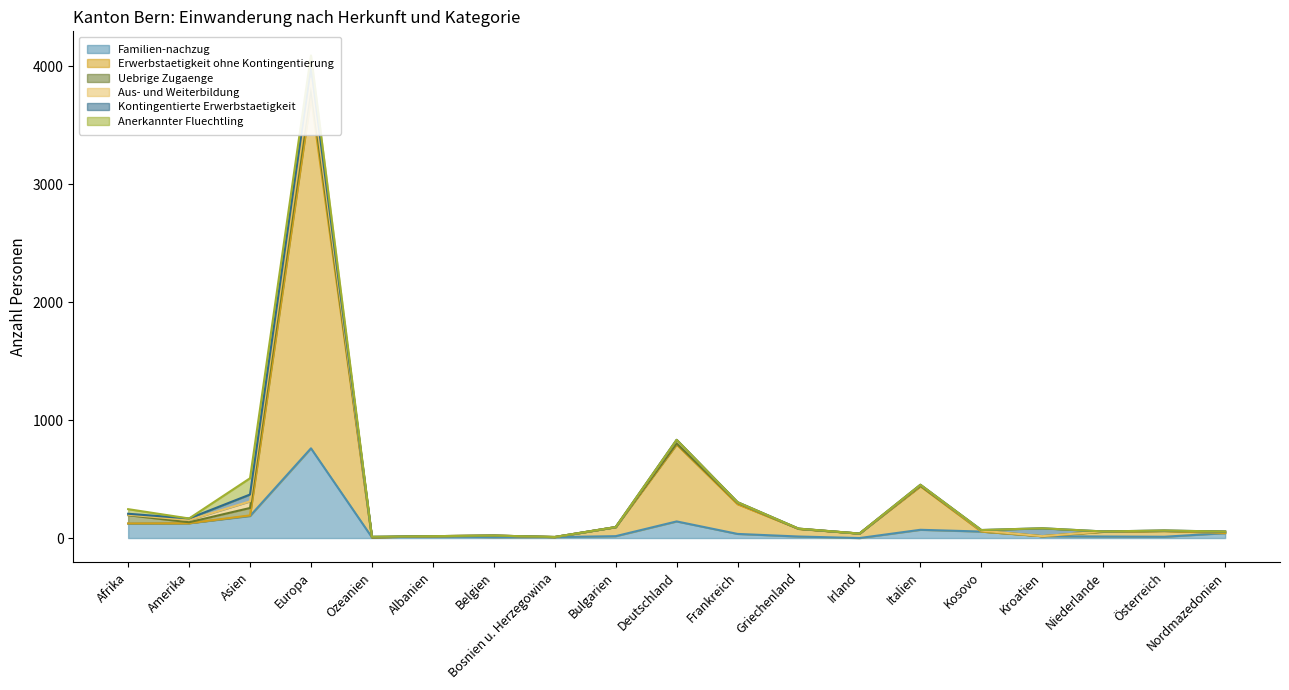

How many data points in Familien-nachzug are above 16?

9